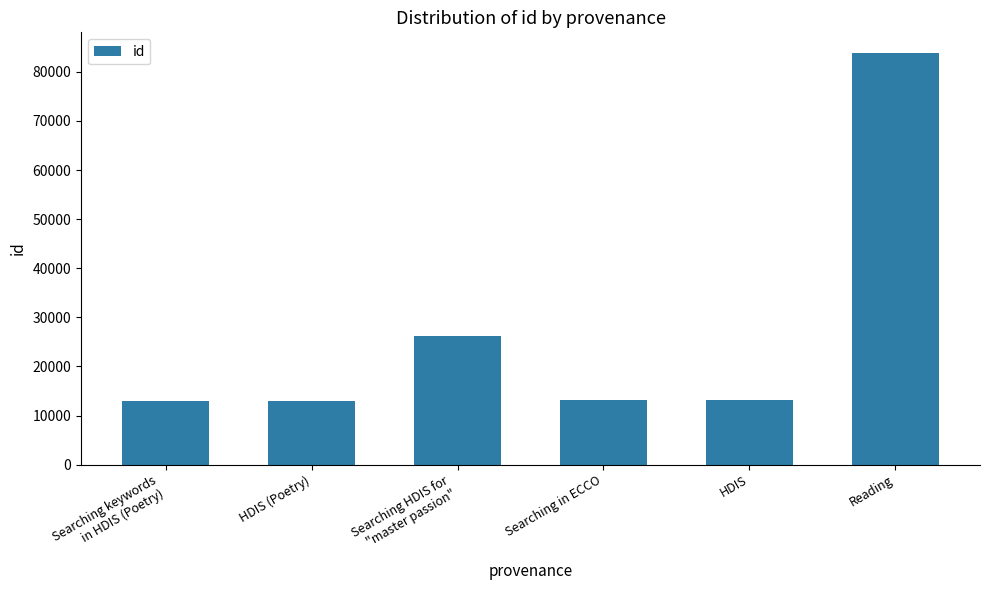

How many data points does each series have?

6